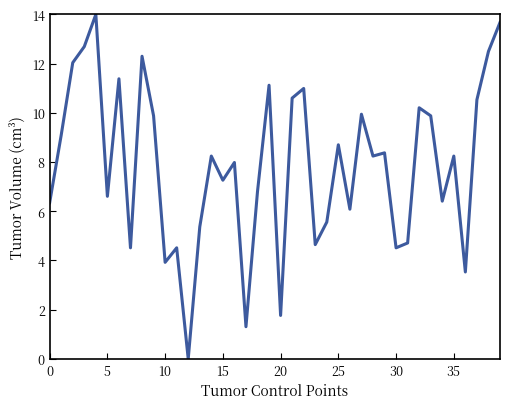

What is the greatest value displayed?

14.0